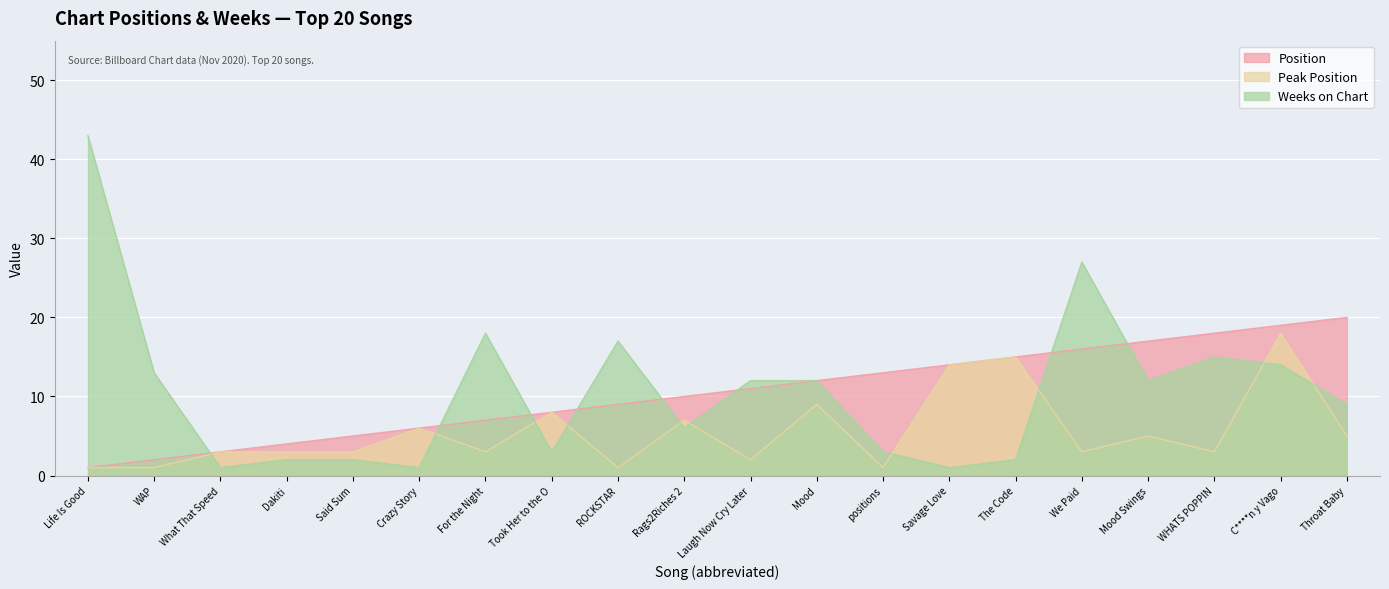

Where is Peak Position nearest to the value 9?

Mood